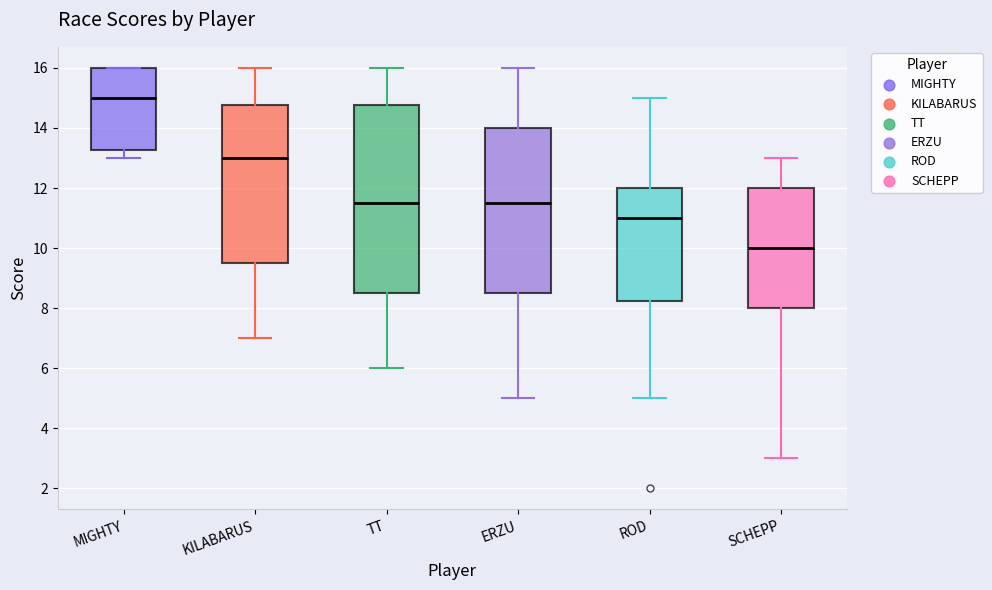

Which box has the highest median line?

MIGHTY